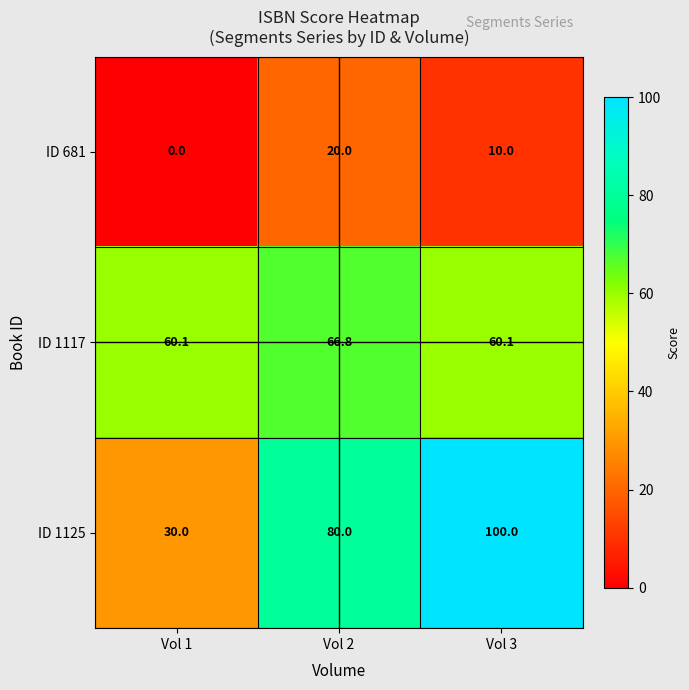

What is the minimum value for ID 1125?

30.0